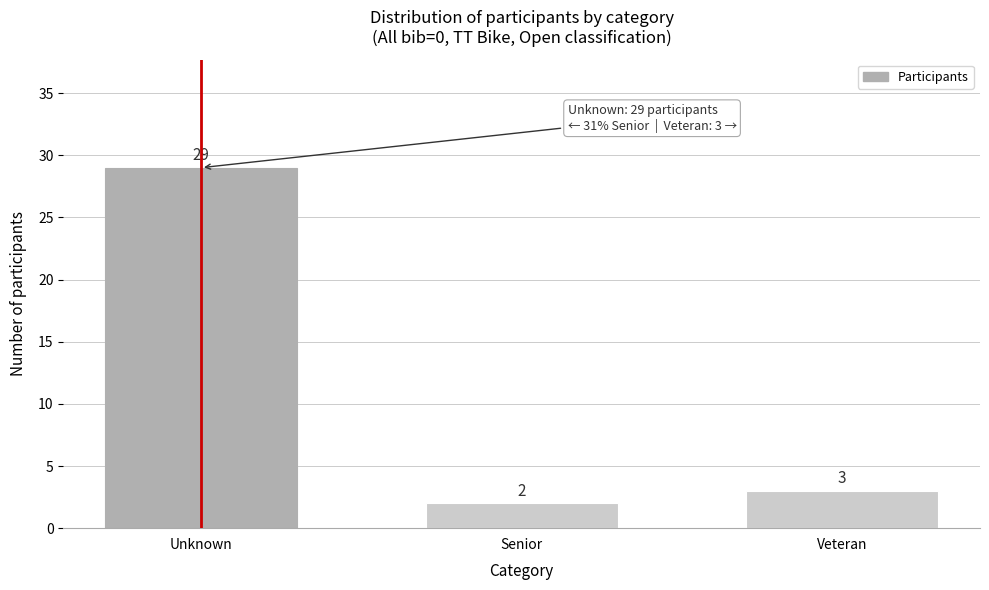

Reading left to right, what are all the values shown in this chart?

Unknown=29	Senior=2	Veteran=3